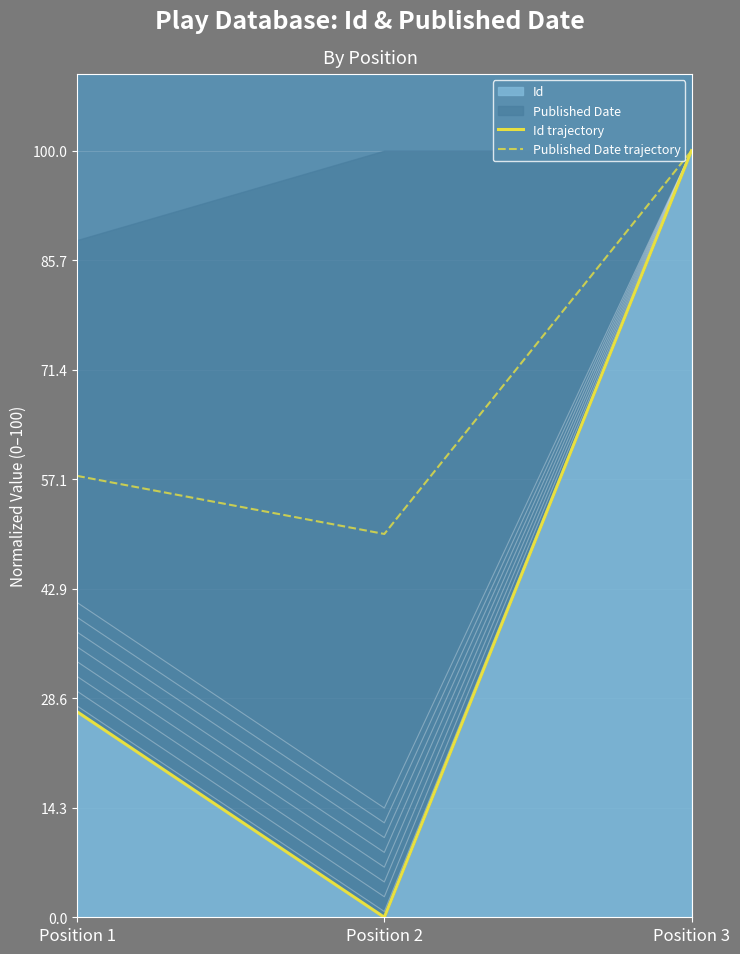

At which category is the sum across all series the highest?

Position 3